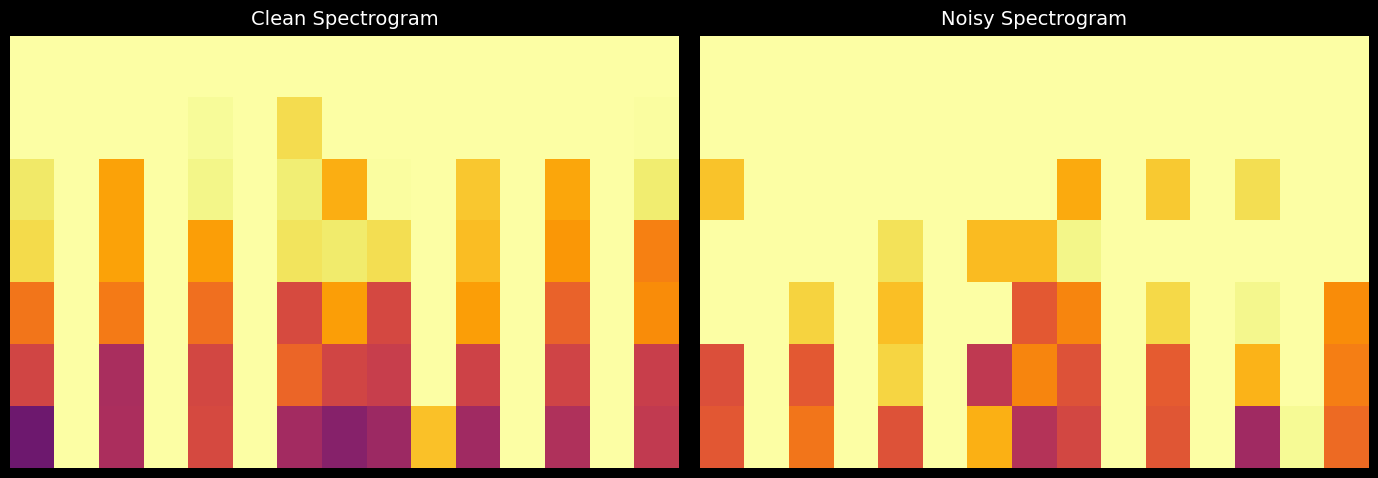

At how many categories does at least one series exceed 0?

15